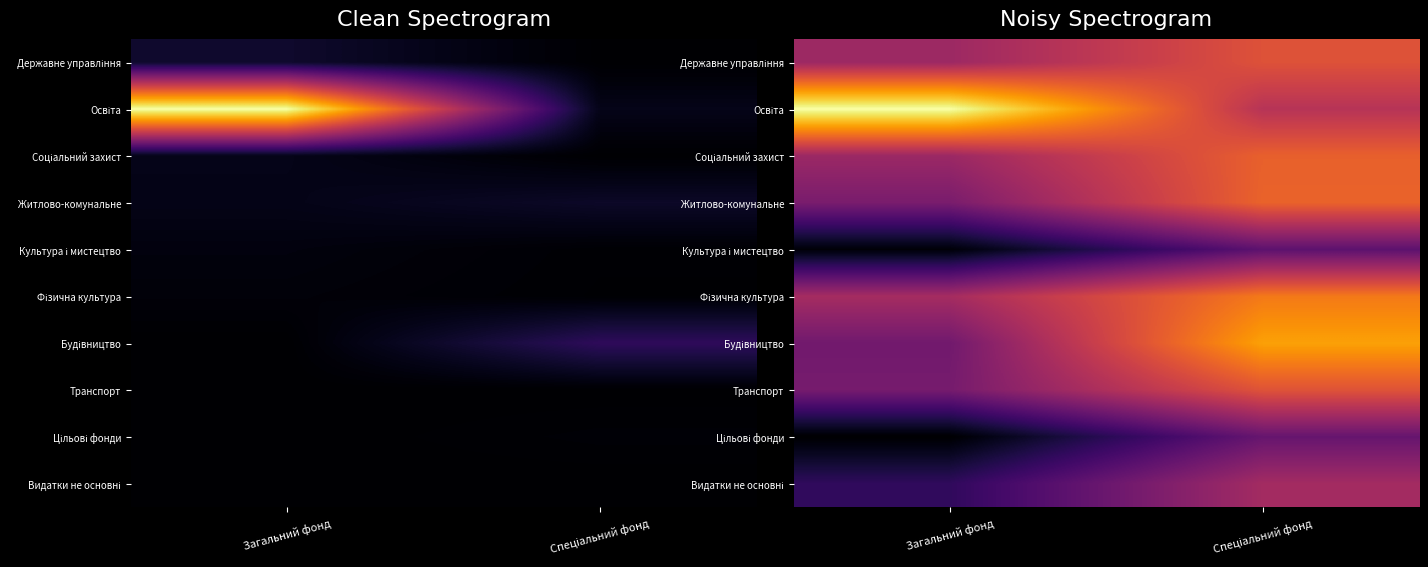

Which label corresponds to the largest value in the chart?

Загальний фонд